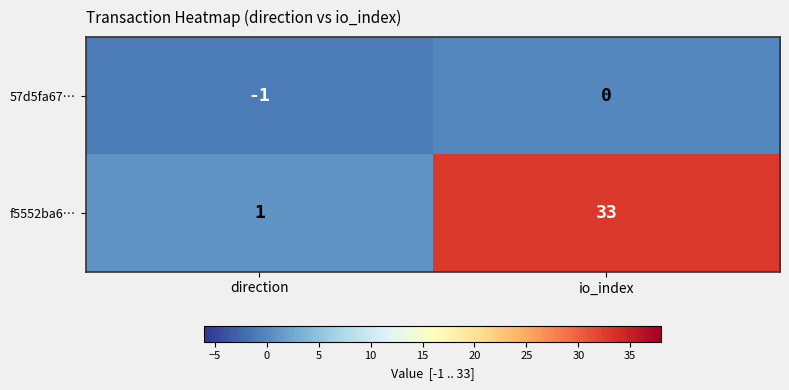

What is the sum of all f5552ba6… values?

34